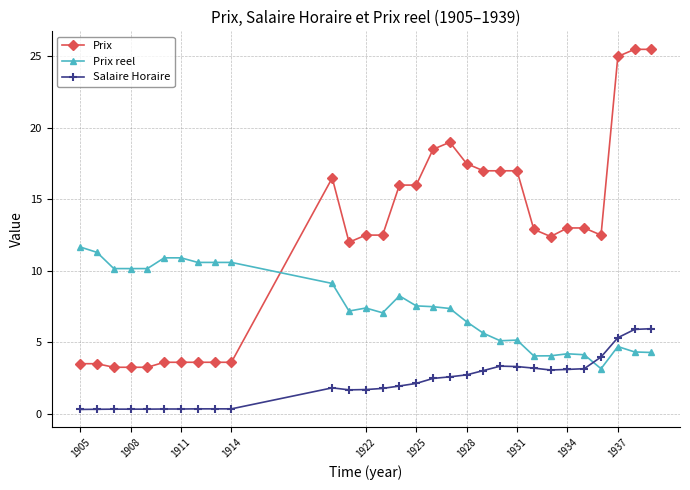

Which series has the largest range (max minus min)?

Prix